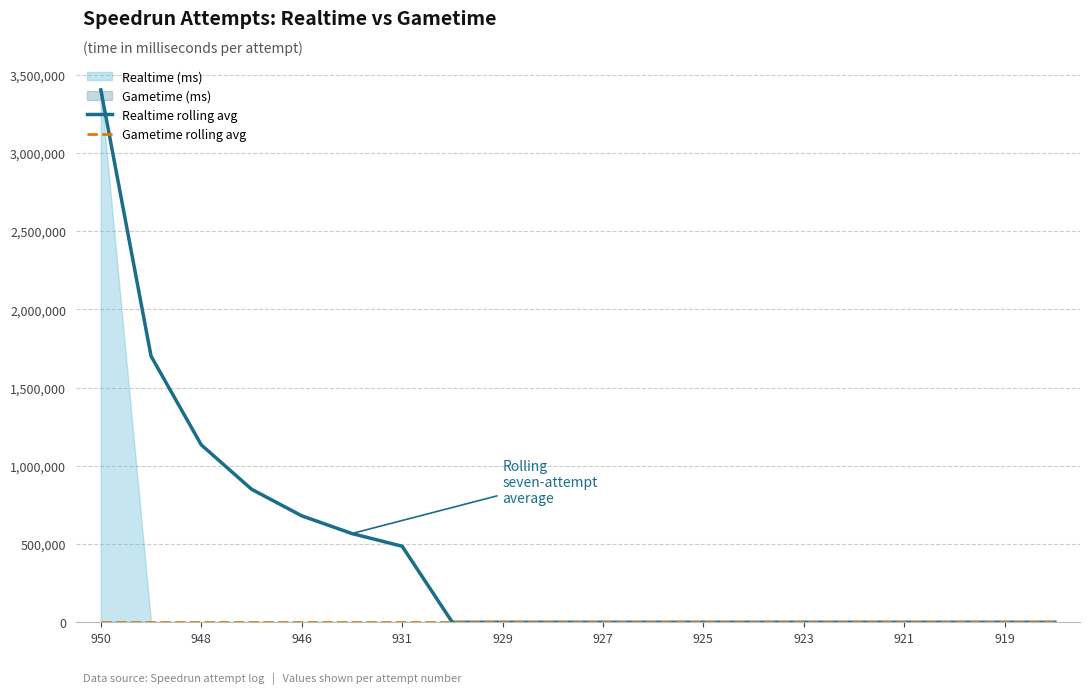

True or false: Realtime rolling avg and Gametime rolling avg intersect in this chart.

False